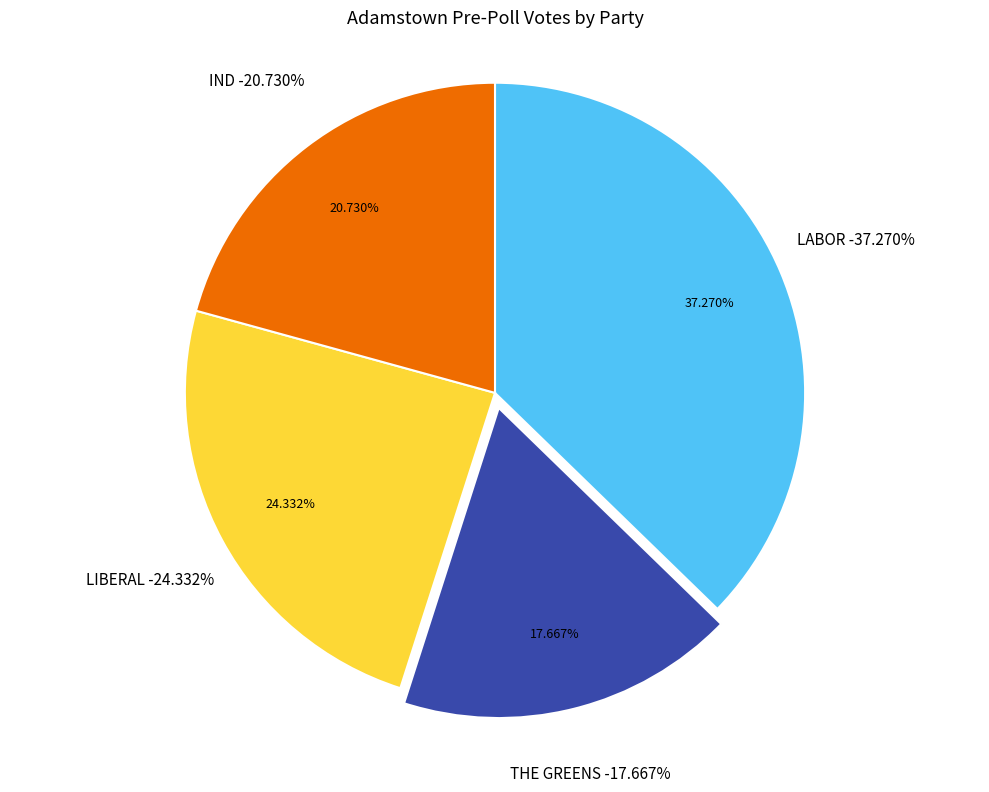

Count the number of slices in the pie.

4